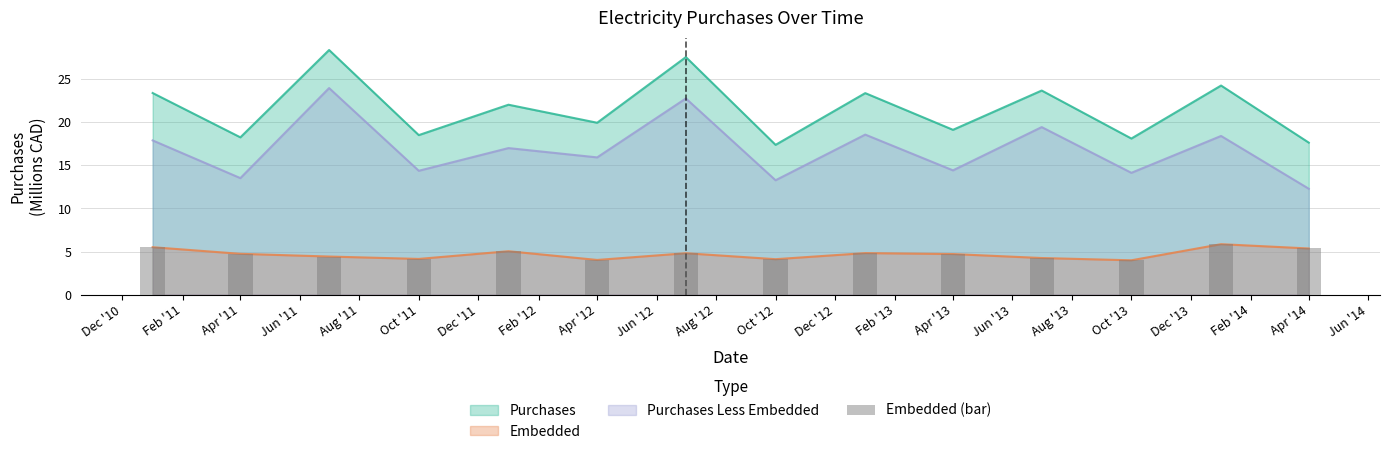

Which has a higher value, Feb '13 or Aug '12?

Feb '13